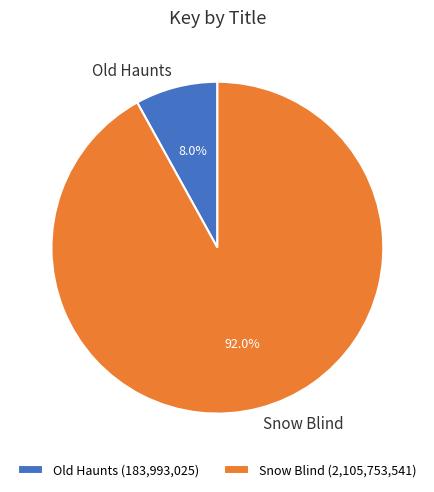

To the nearest percent, what portion does Old Haunts represent?

8%